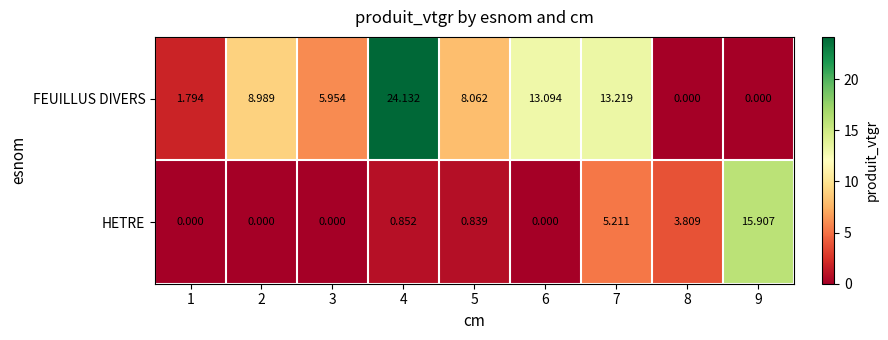

Which series has the largest total across all categories?

FEUILLUS DIVERS